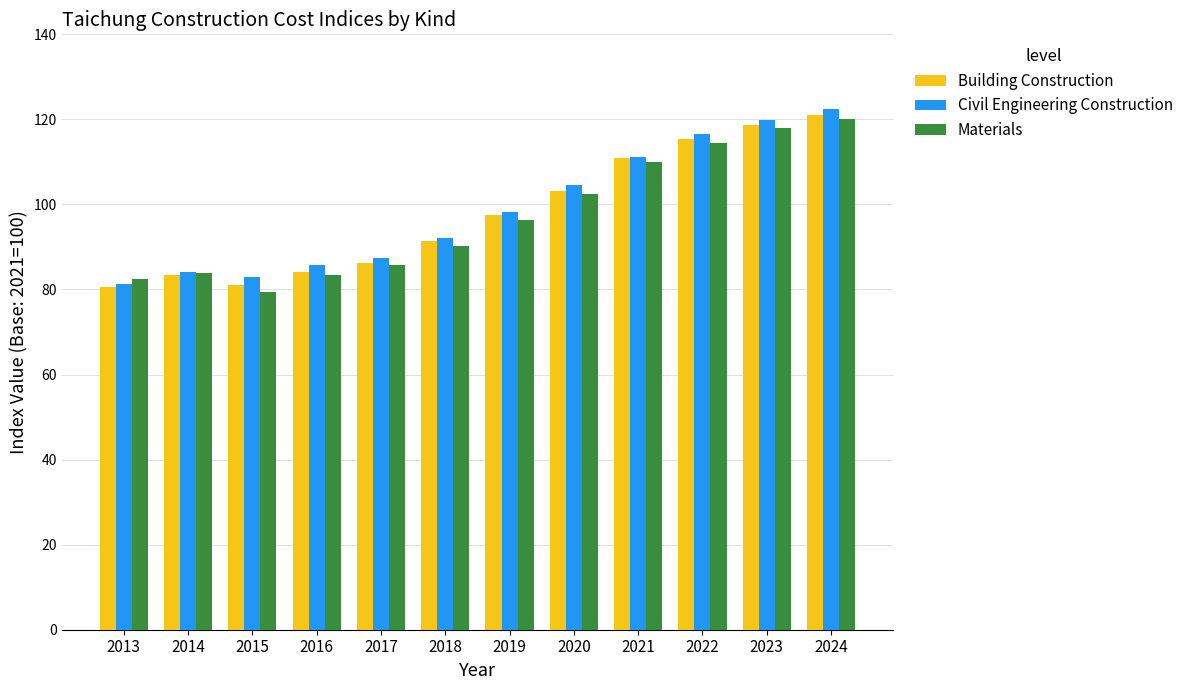

What is the value of the Materials bar at the 1st from the left?

82.5